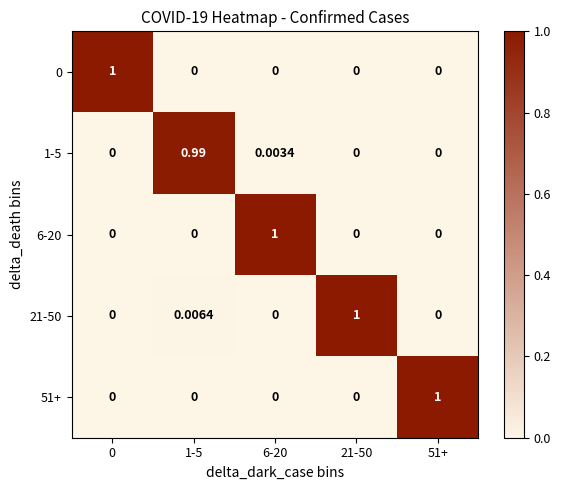

Is the value of 51+ at 51+ greater than the value of 1-5 at 6-20?

Yes